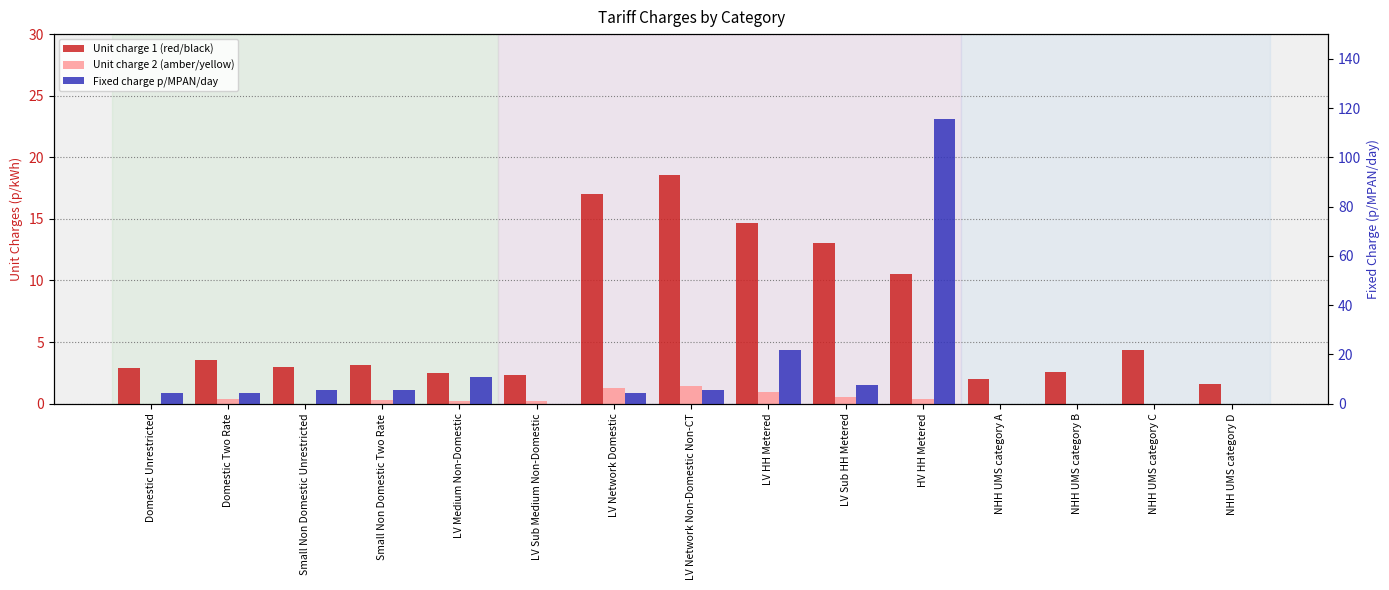

Reading left to right, list all the values displayed in this chart.

Unit charge 1 (red/black): 2.9	3.5	3.0	3.1	2.5	2.3	17.0	18.6	14.6	13.1	10.5	2.0	2.6	4.4	1.6
Unit charge 2 (amber/yellow): 0.0	0.4	0.0	0.3	0.2	0.2	1.3	1.4	1.0	0.6	0.3	0.0	0.0	0.0	0.0
Fixed charge p/MPAN/day: 4.2	4.2	5.3	5.3	10.6	0.0	4.2	5.3	21.6	7.6	115.6	0.0	0.0	0.0	0.0